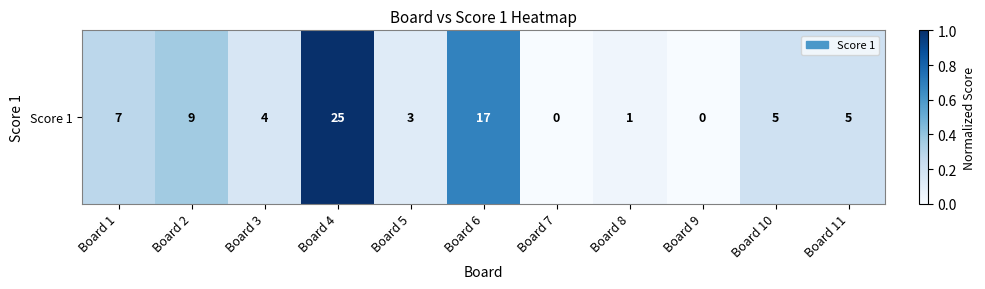

Is it true that the value at Board 10 is 0.2?

True